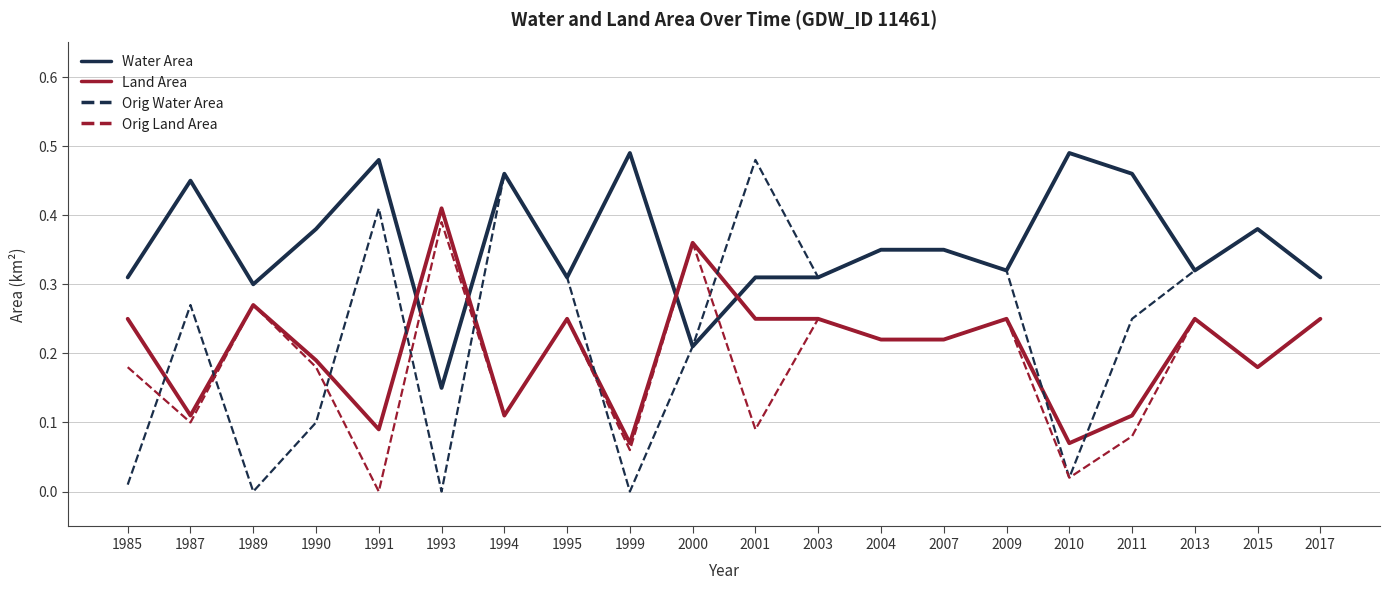

Which series ends up on top after the final intersection of Water Area and Orig Land Area?

Water Area